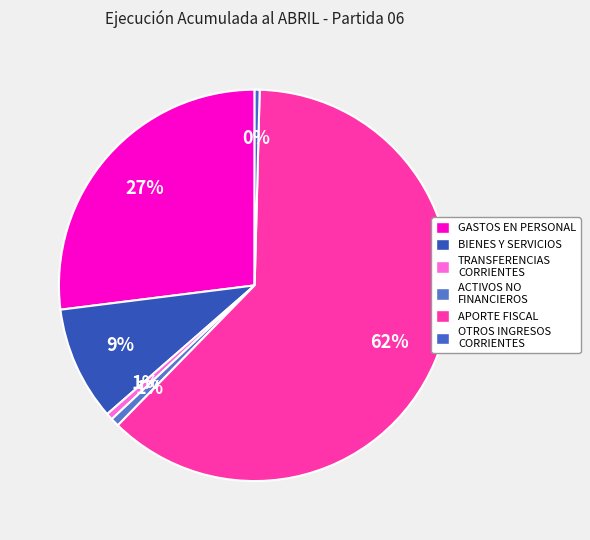

Count the number of slices in the pie.

6